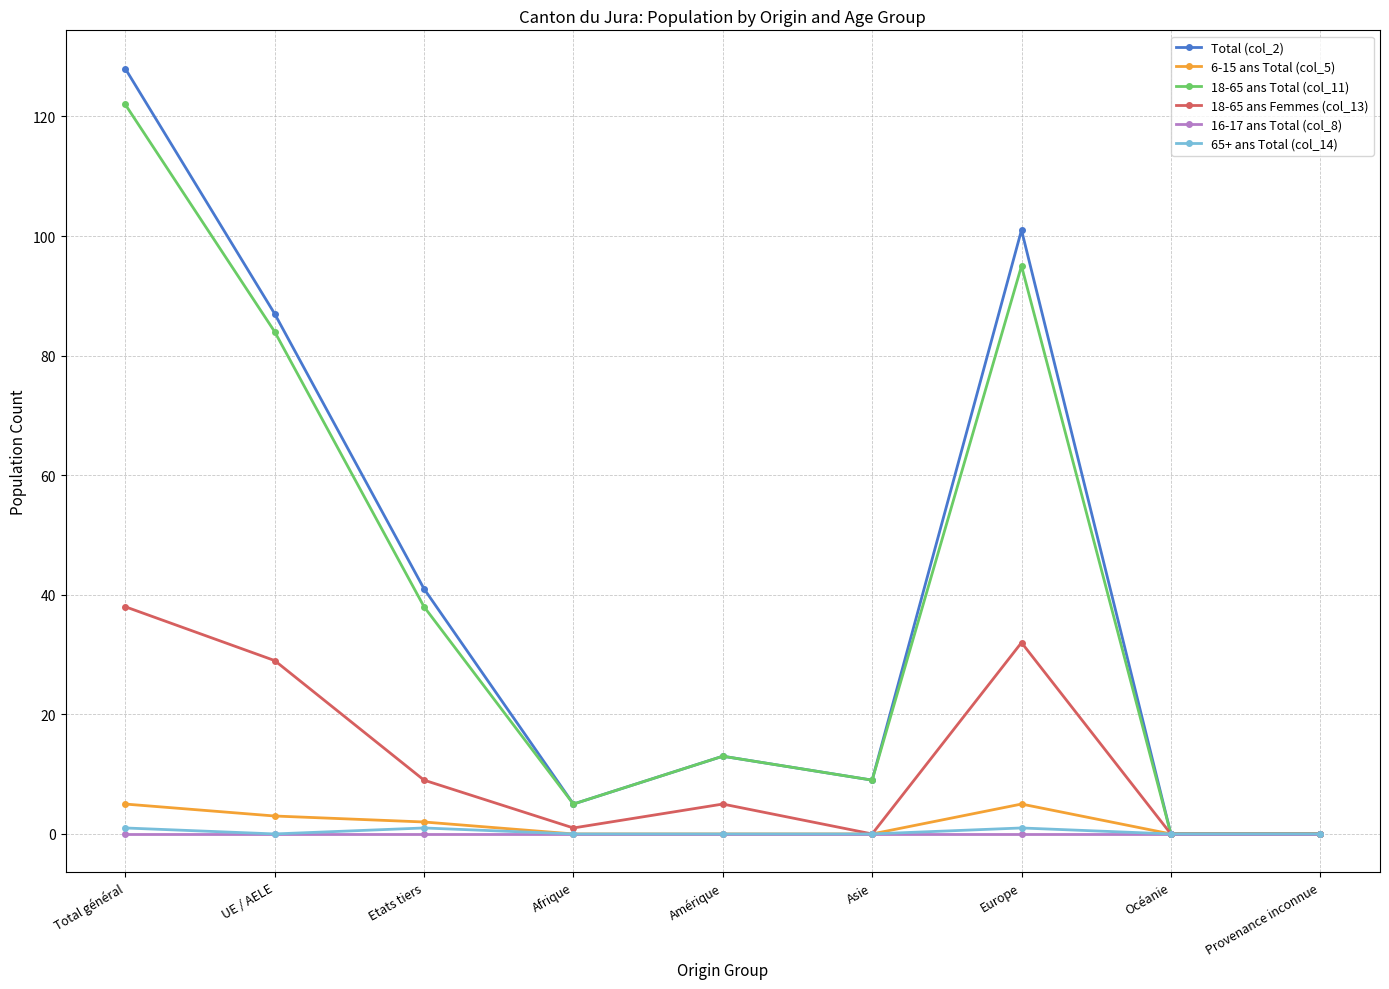

Where is the first local minimum for Total (col_2)?

Afrique